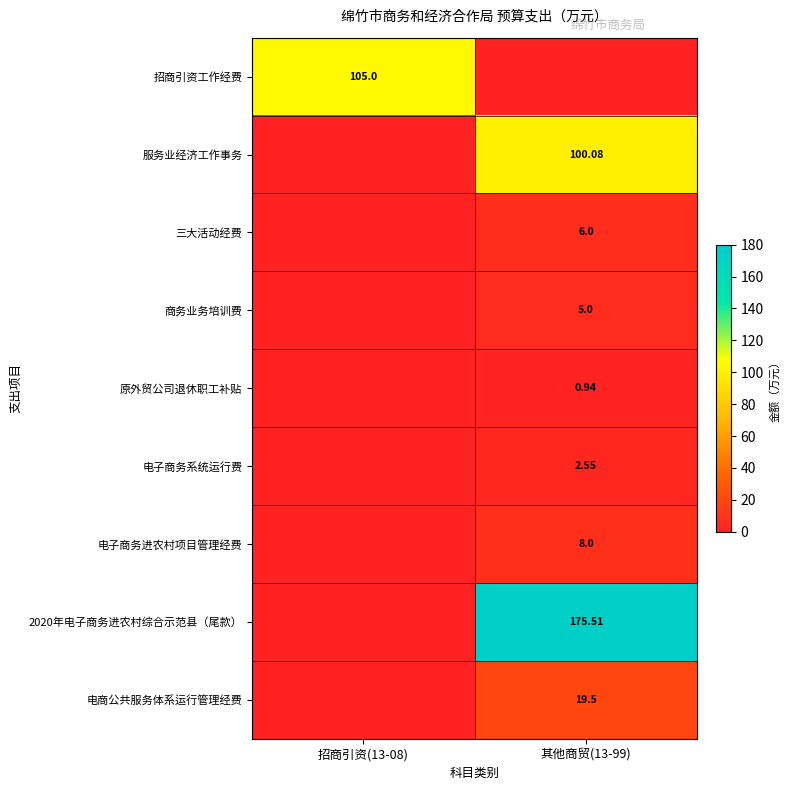

Is the value of 原外贸公司退休职工补贴 at 其他商贸(13-99) greater than the value of 三大活动经费 at 其他商贸(13-99)?

No